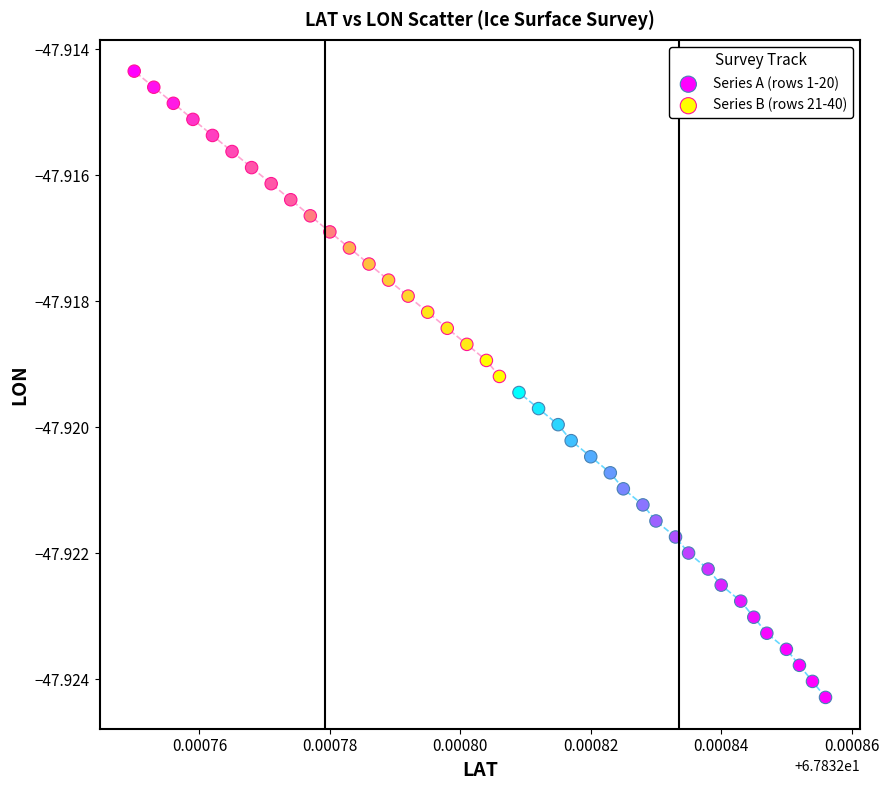

Which series reaches the maximum Y coordinate?

Series B (rows 21-40)